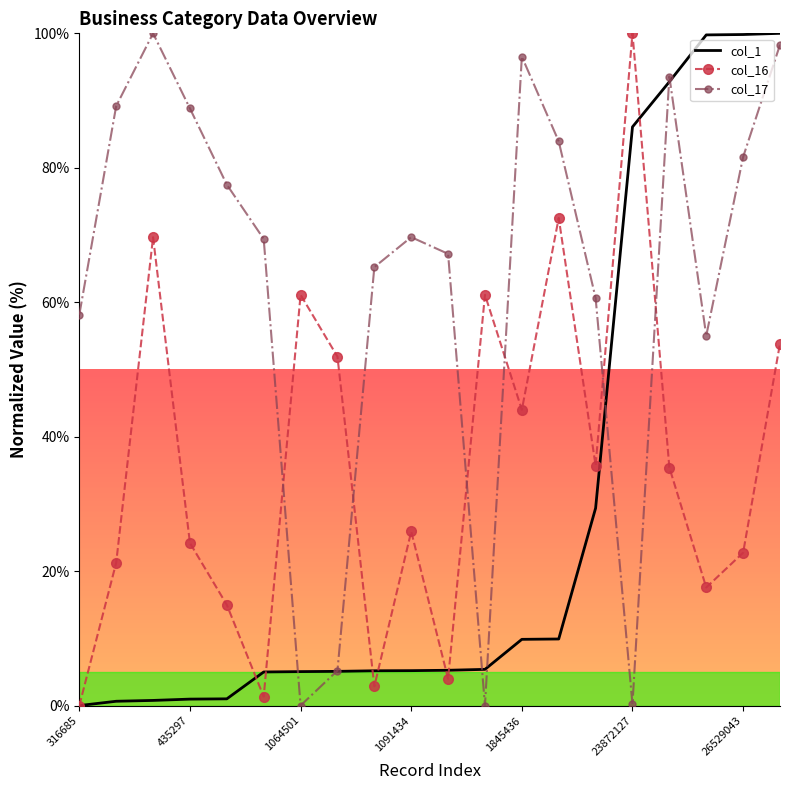

What is the difference between the maximum and minimum values in the col_16 series?

100.0